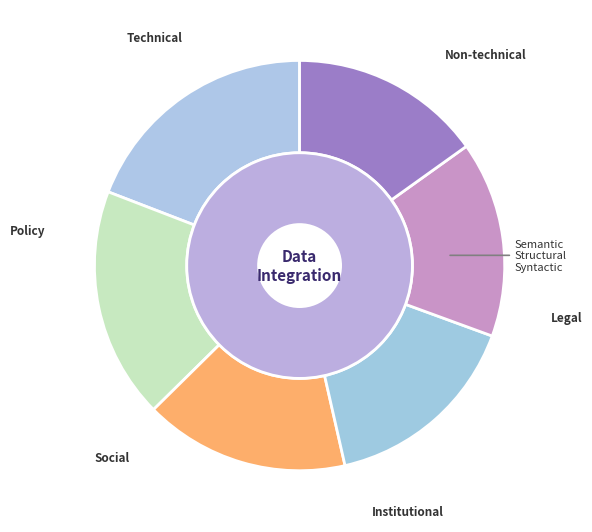

To the nearest percent, what is the difference between the largest and smallest slice percentages?

3%